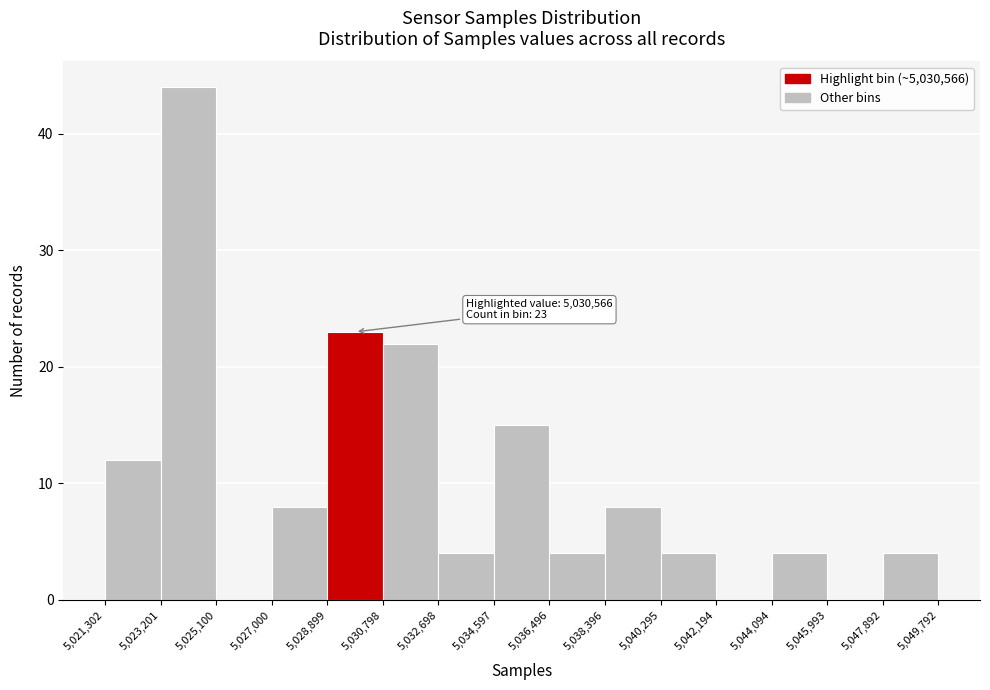

Over which range of the x-axis is the bar tallest?

5,023,201 to 5,025,100